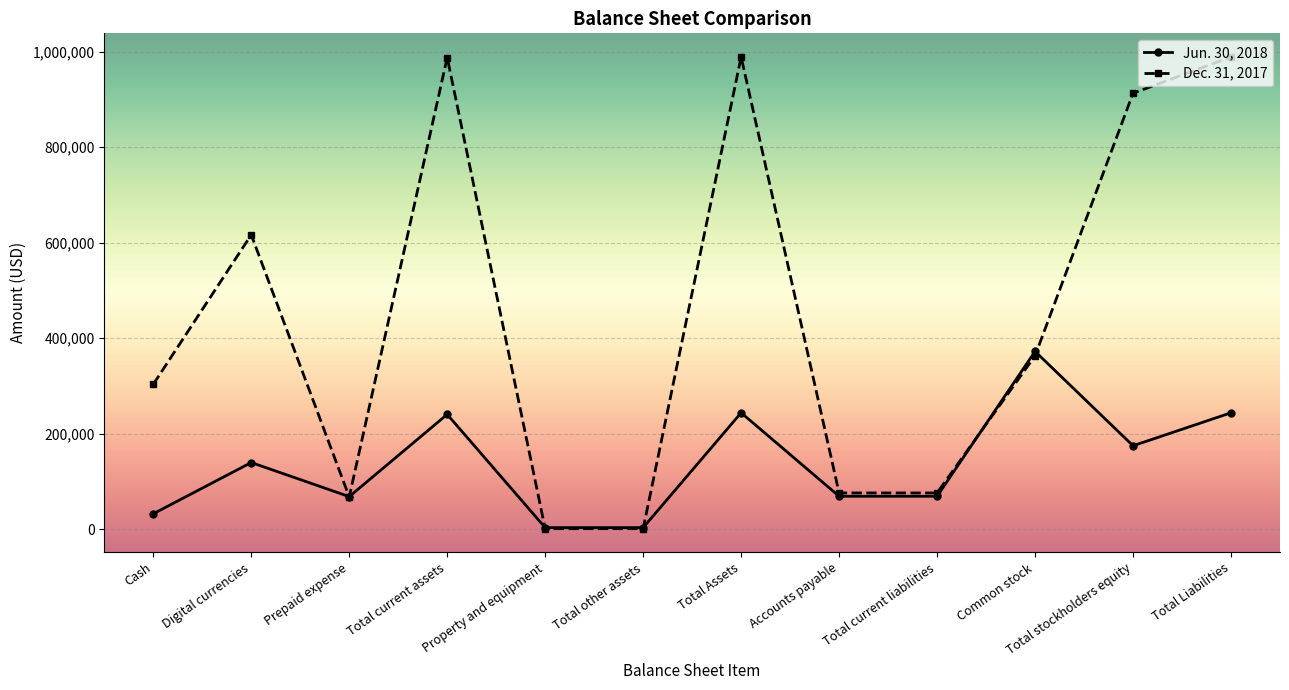

At Total Assets, list the series in order from smallest to largest.

Jun. 30, 2018, Dec. 31, 2017